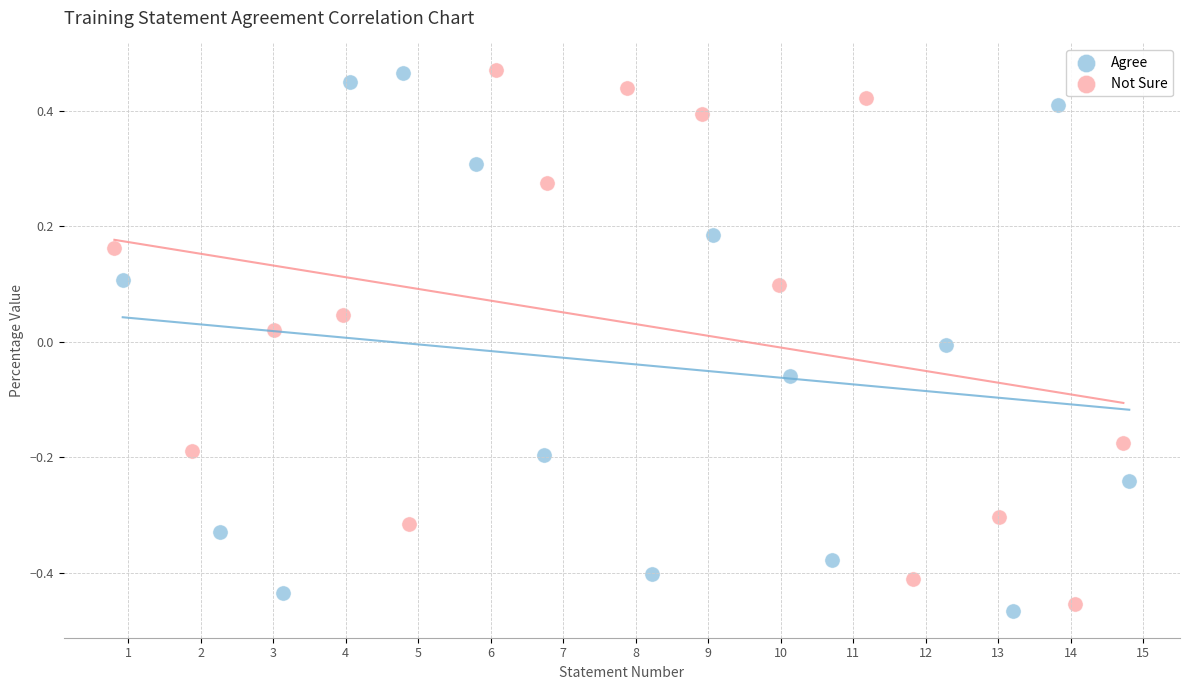

Which series has the widest spread of Y values?

Agree